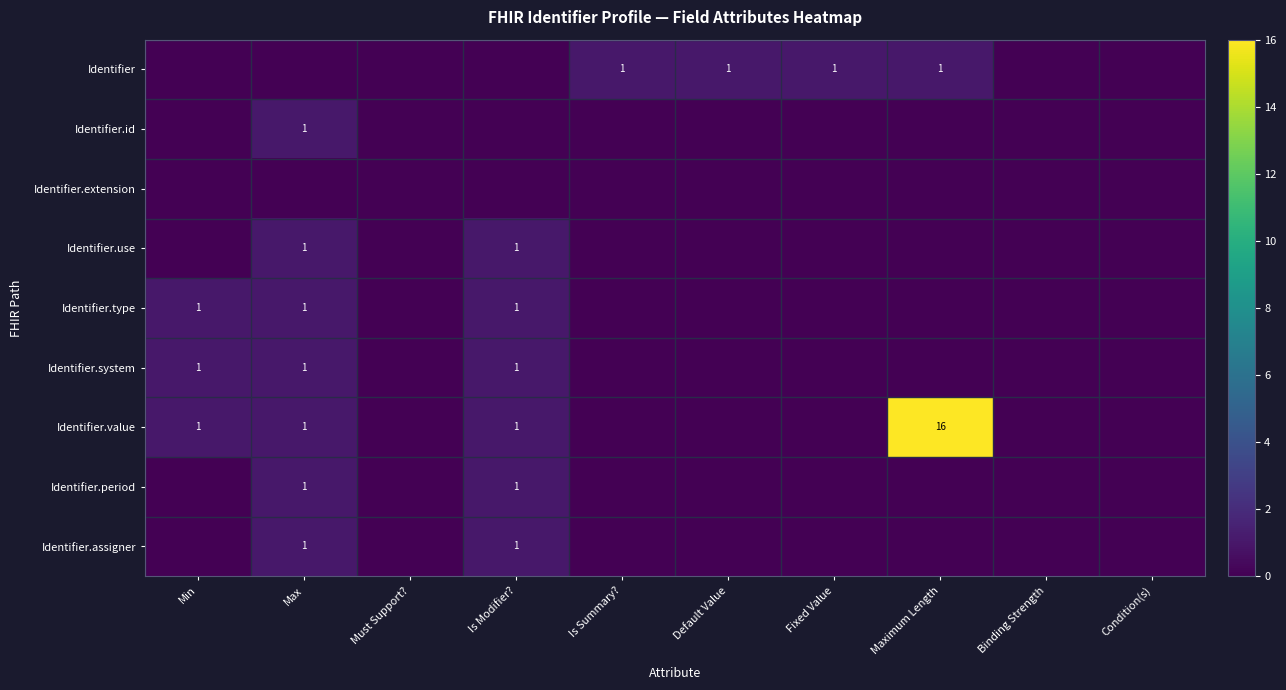

What is the sum of all Identifier.assigner values?

2